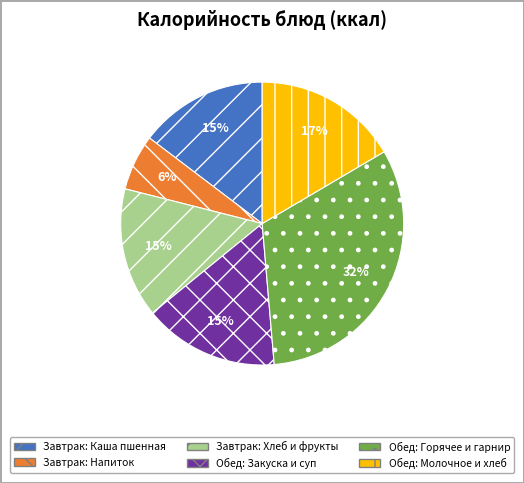

How many segments does this pie chart have?

6